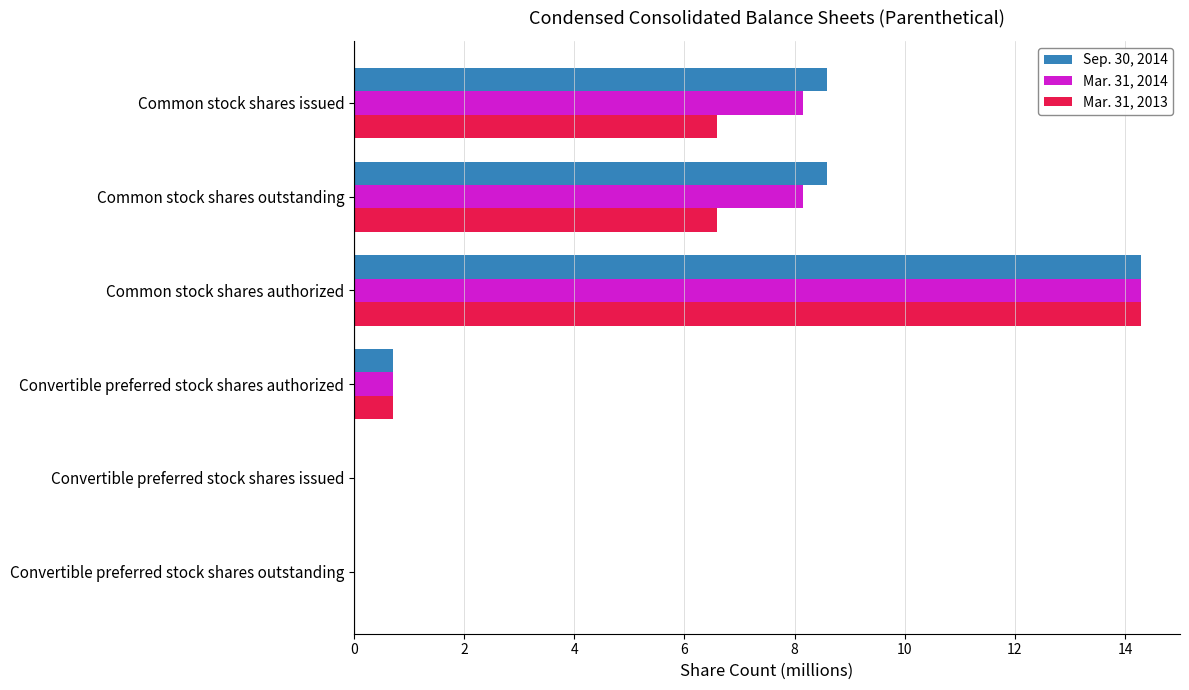

Which series has the largest total across all categories?

Sep. 30, 2014